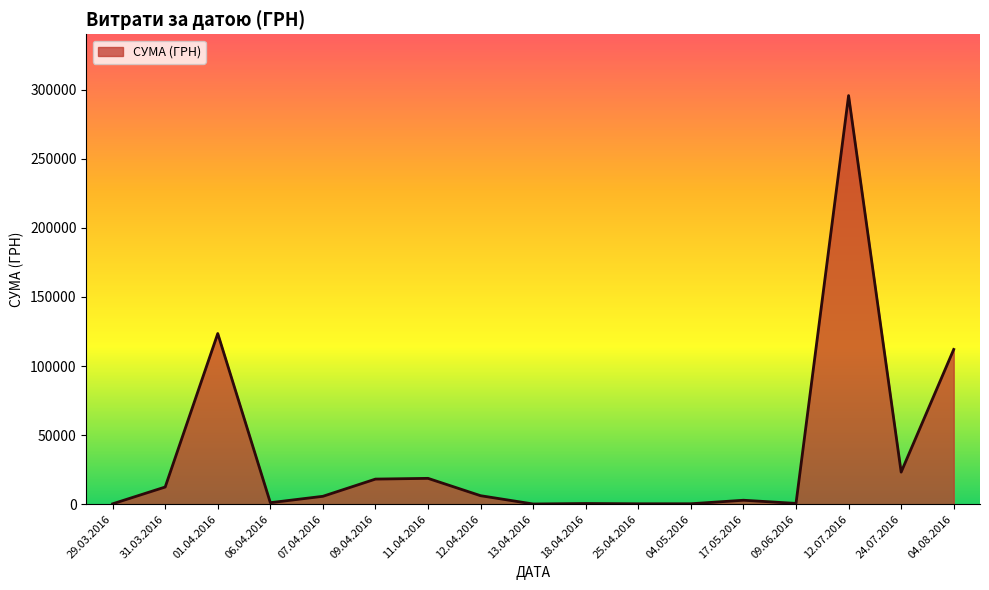

At which label is the value closest to 147906?

01.04.2016